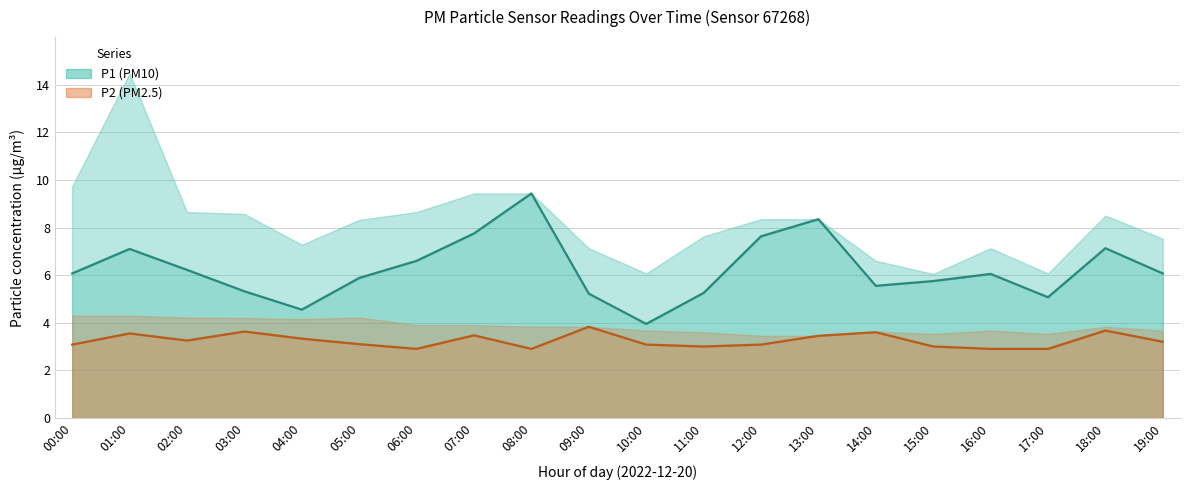

Where does the P1 series first go above 6?

00:00